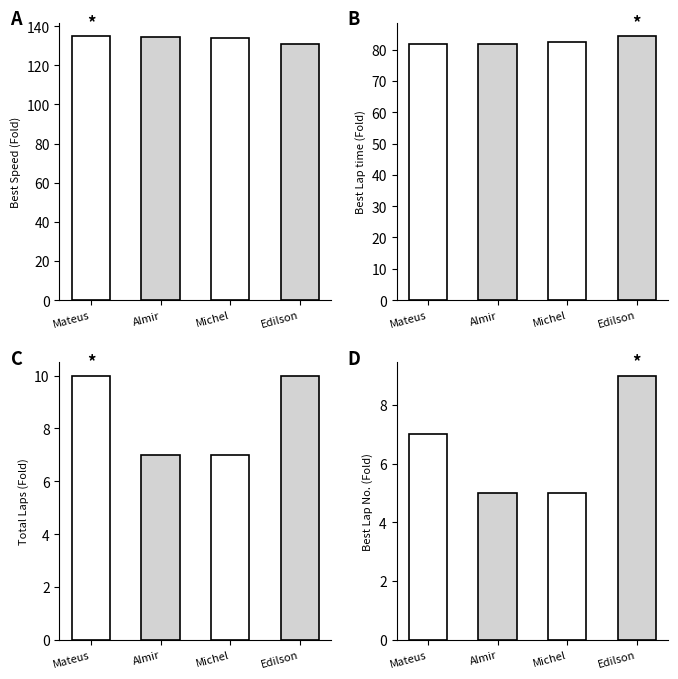

At which label does Total Laps reach its minimum?

Almir